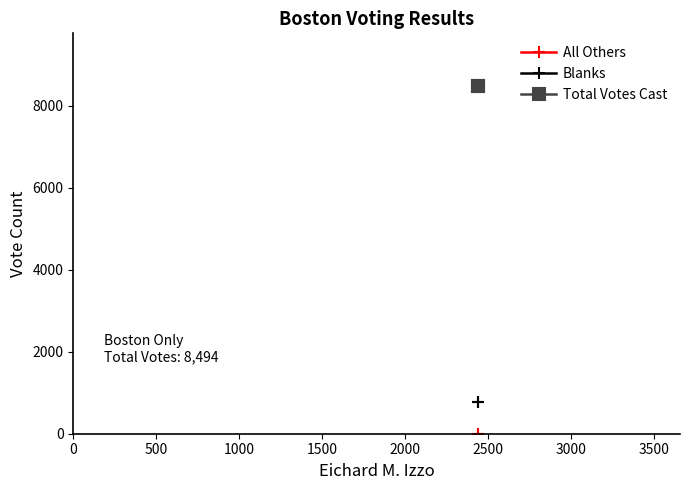

Between 0 and 500, which series saw the biggest shift?

All Others